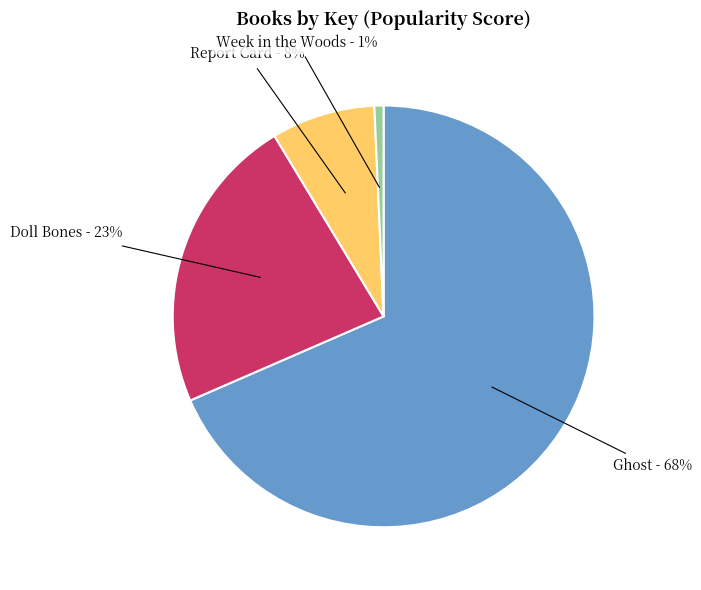

How many segments does this pie chart have?

4